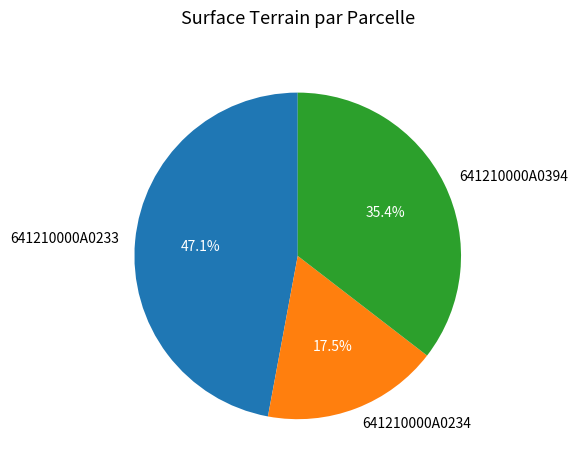

What percentage do 641210000A0234 and 641210000A0233 together represent?

64.6%